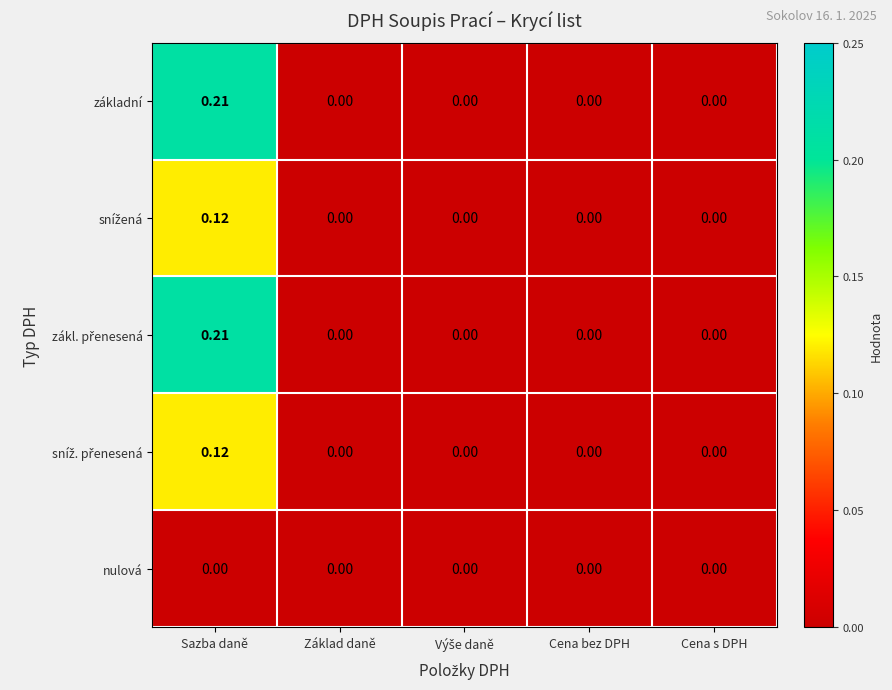

At which category is the sum across all series the highest?

Sazba daně